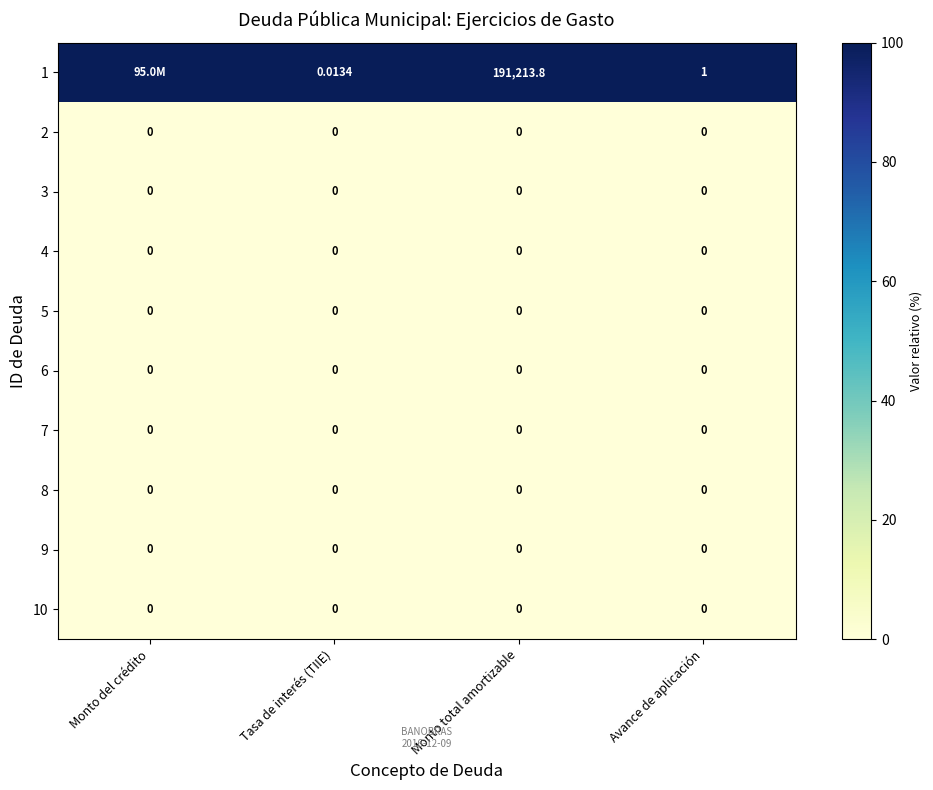

What is the average value of the 1 series?

100